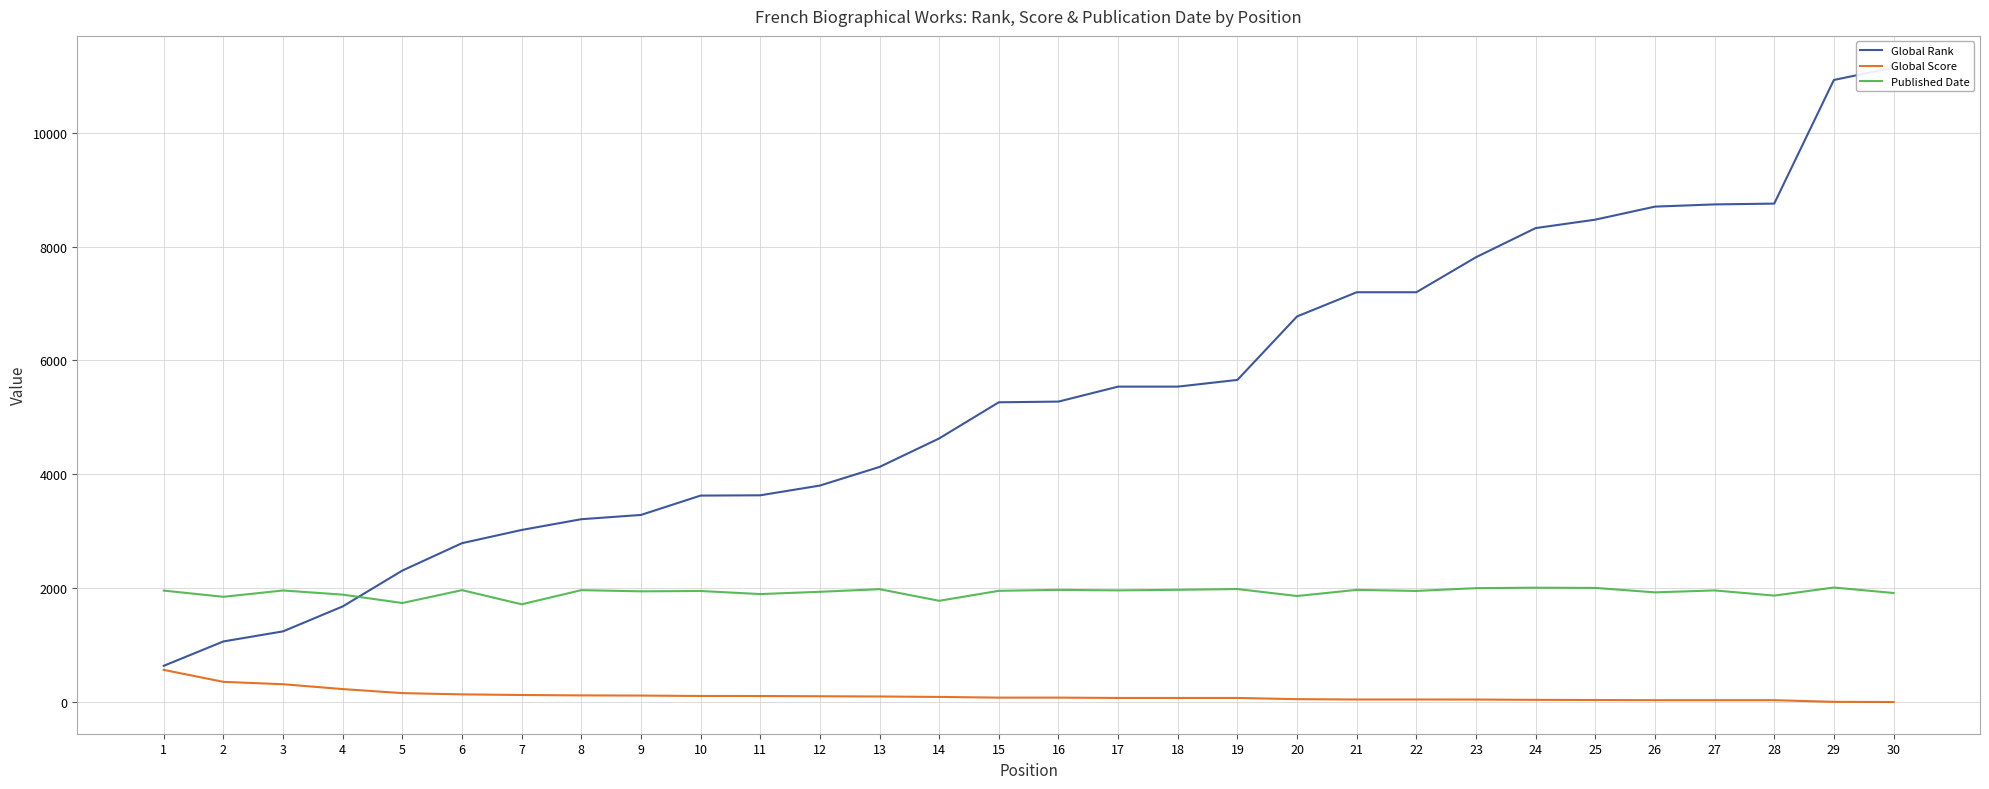

Count the number of data series in this chart.

3